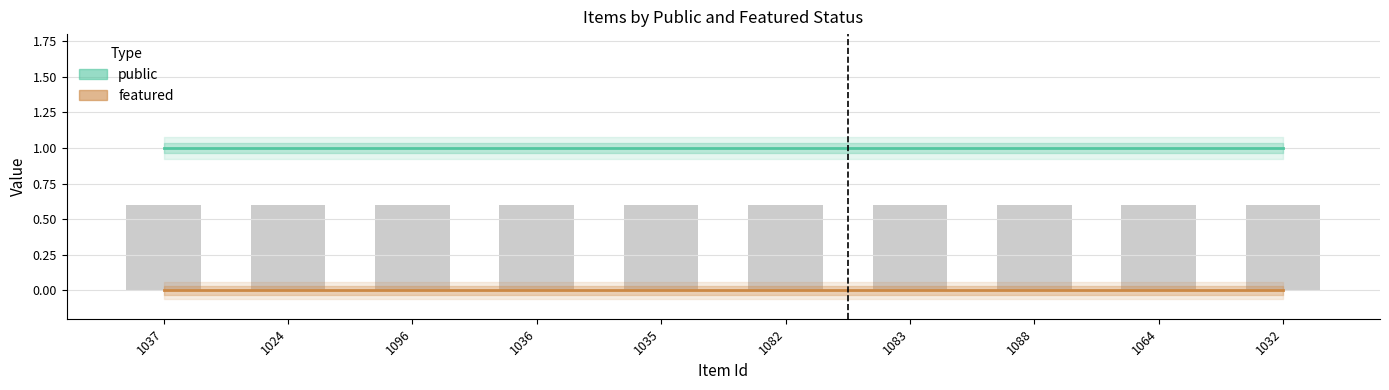

Rank the series at 1037 from lowest to highest value.

featured, public